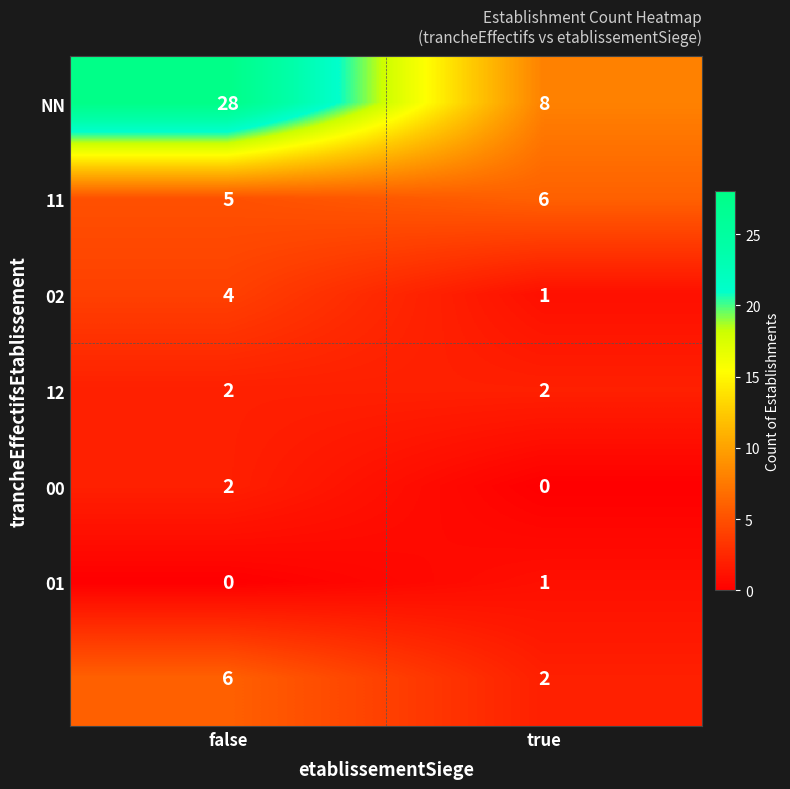

What is the spread (max minus min) of values at false?

28